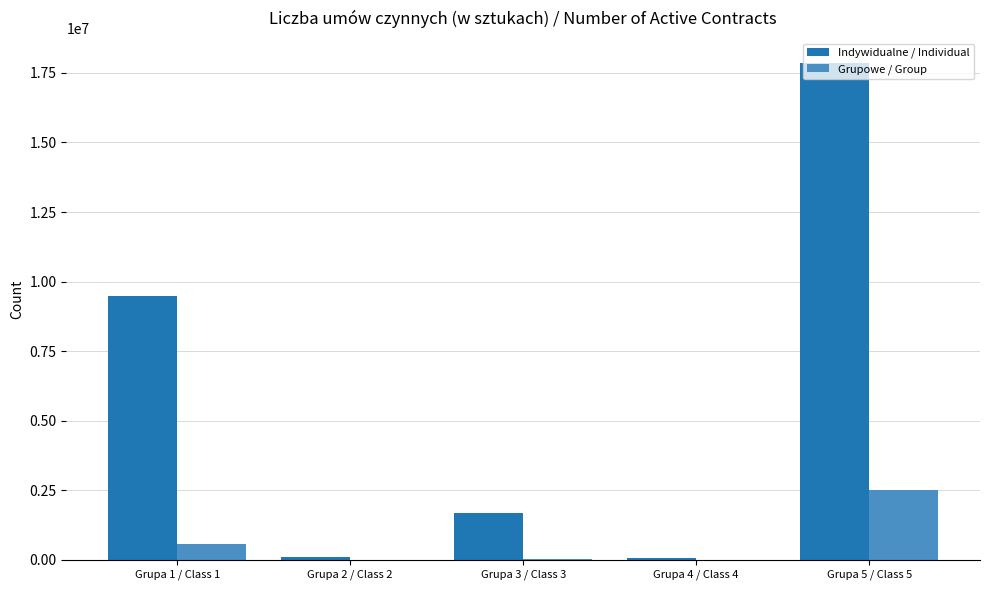

Which series has the largest total across all categories?

Indywidualne / Individual